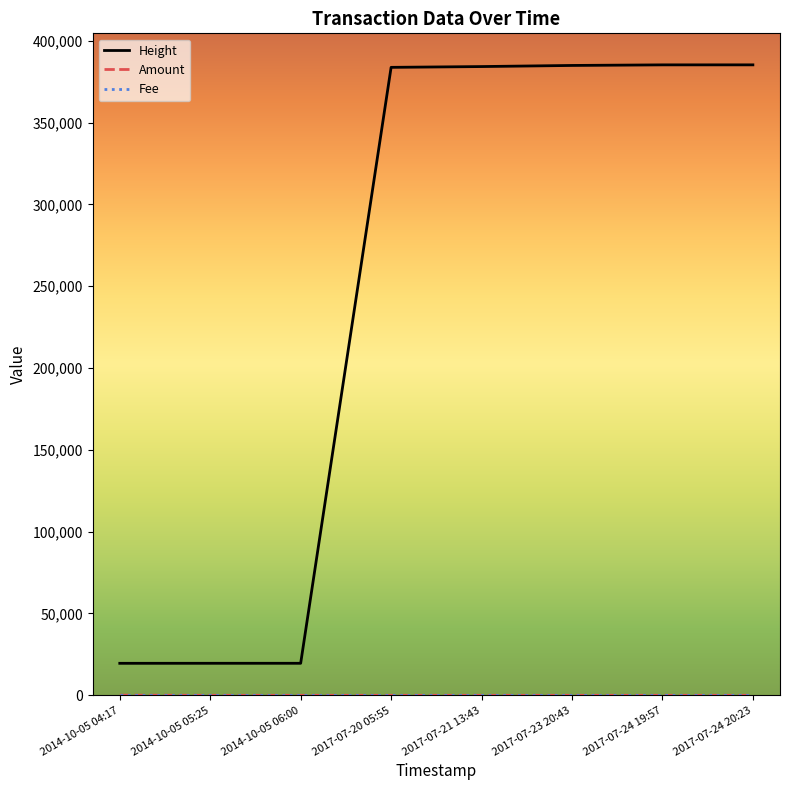

What is the maximum value shown in the chart?

385225